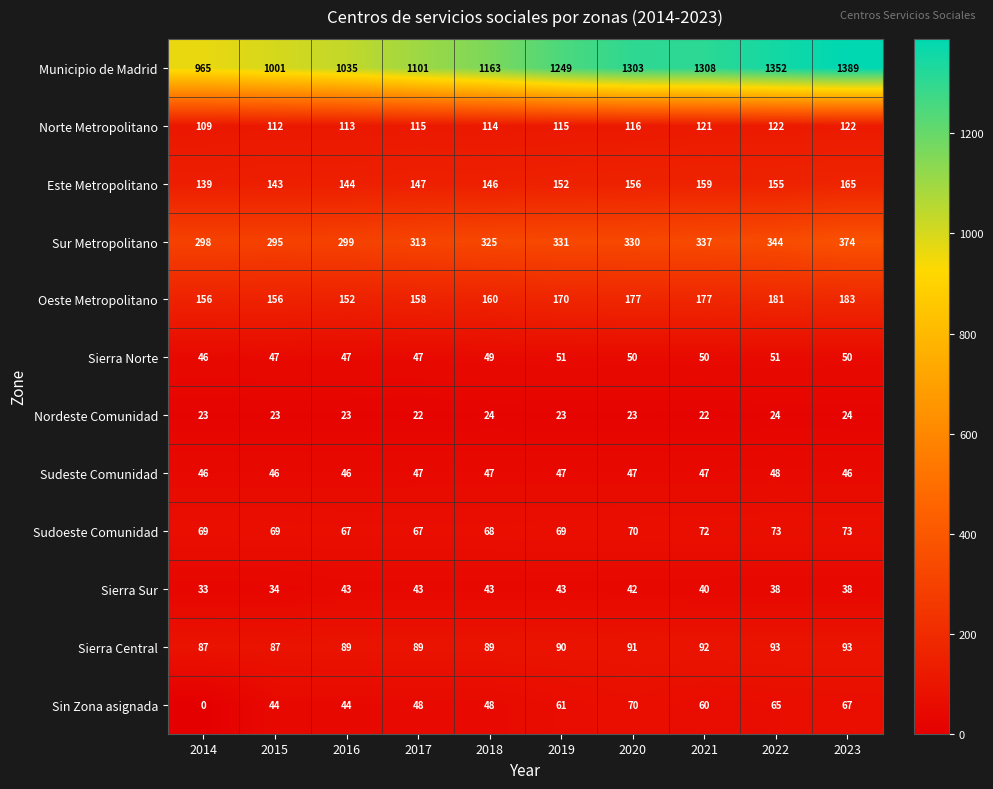

Between 2018 and 2019, which series saw the biggest shift?

Municipio de Madrid